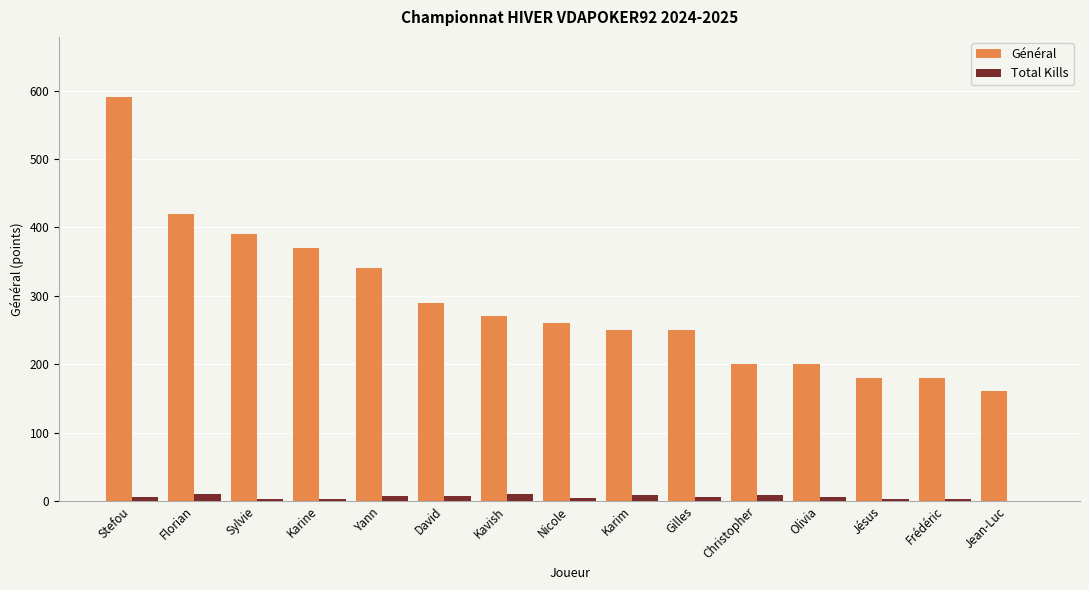

What is the sum of all Général values?

4350